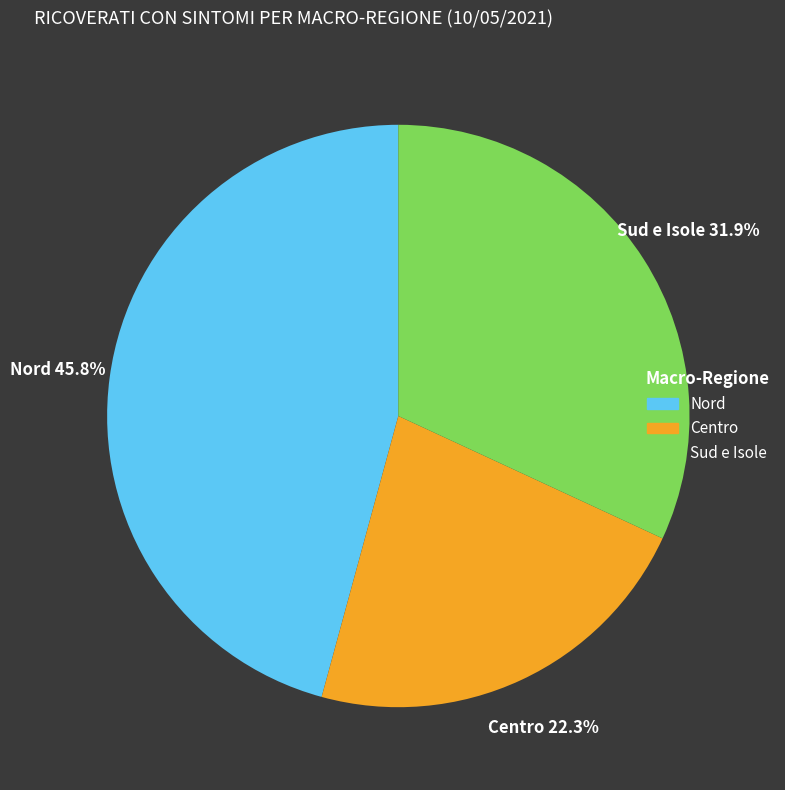

Is there a majority slice in this chart?

No